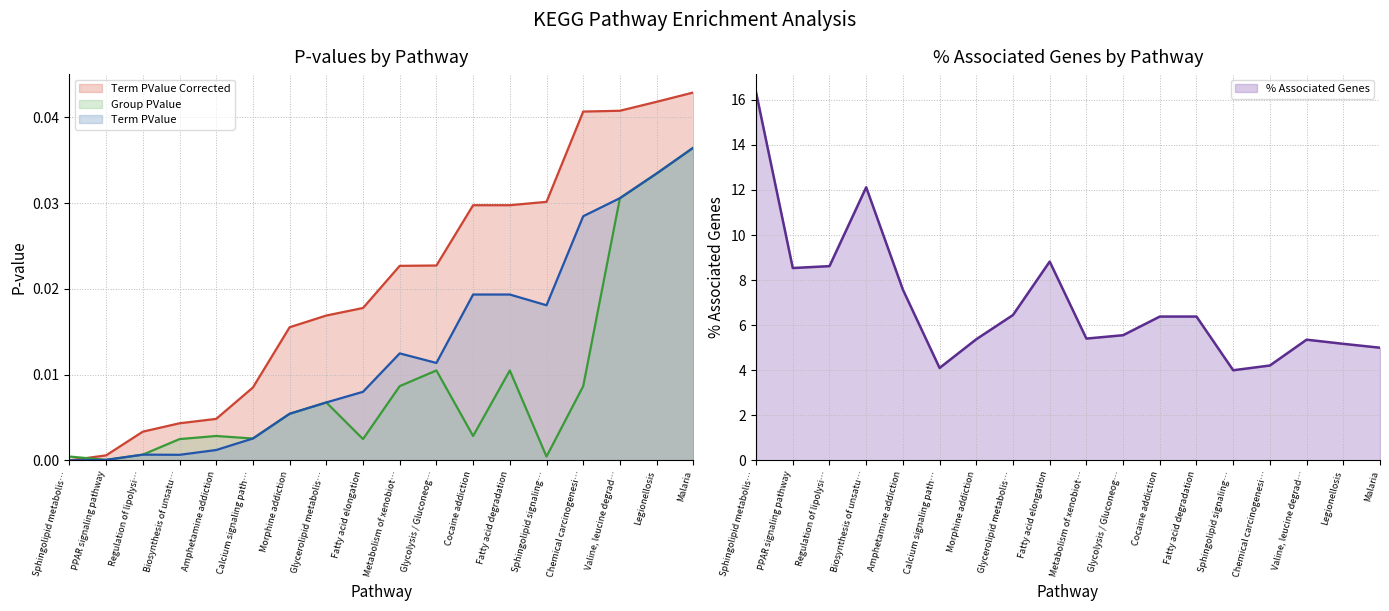

The value of % Associated Genes at Fatty acid degradation is 1.9. True or false?

False